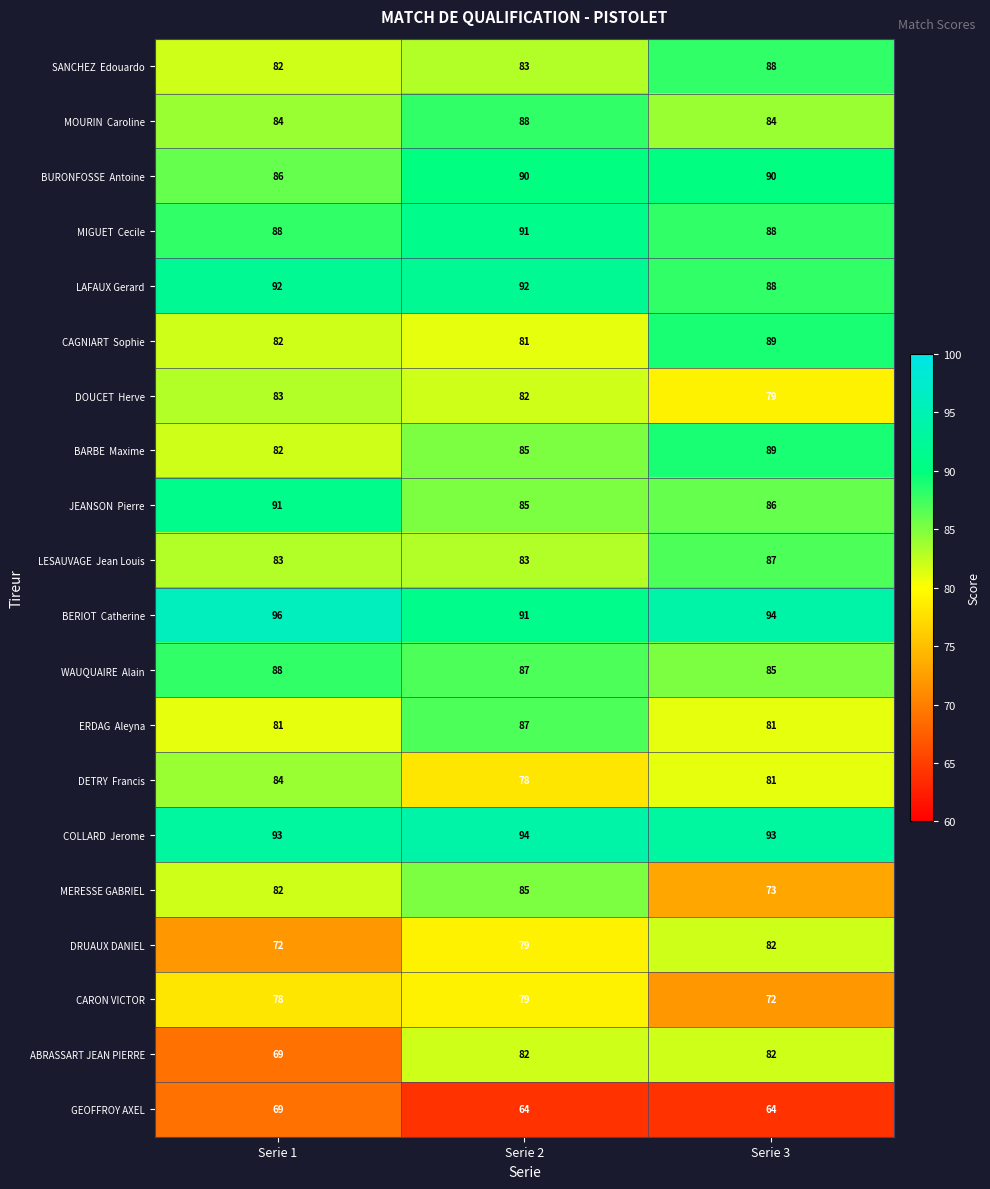

At how many categories does at least one series exceed 73?

3